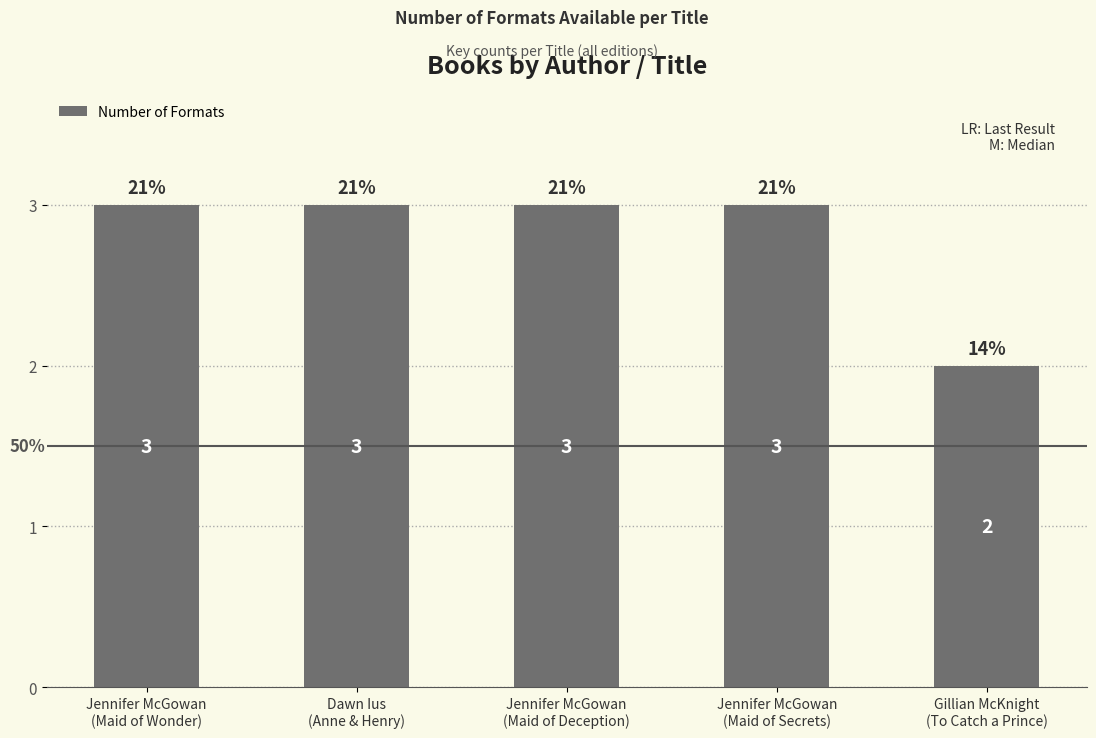

List the labels in order of value, largest first.

Jennifer McGowan
(Maid of Wonder), Dawn Ius
(Anne & Henry), Jennifer McGowan
(Maid of Deception), Jennifer McGowan
(Maid of Secrets), Gillian McKnight
(To Catch a Prince)